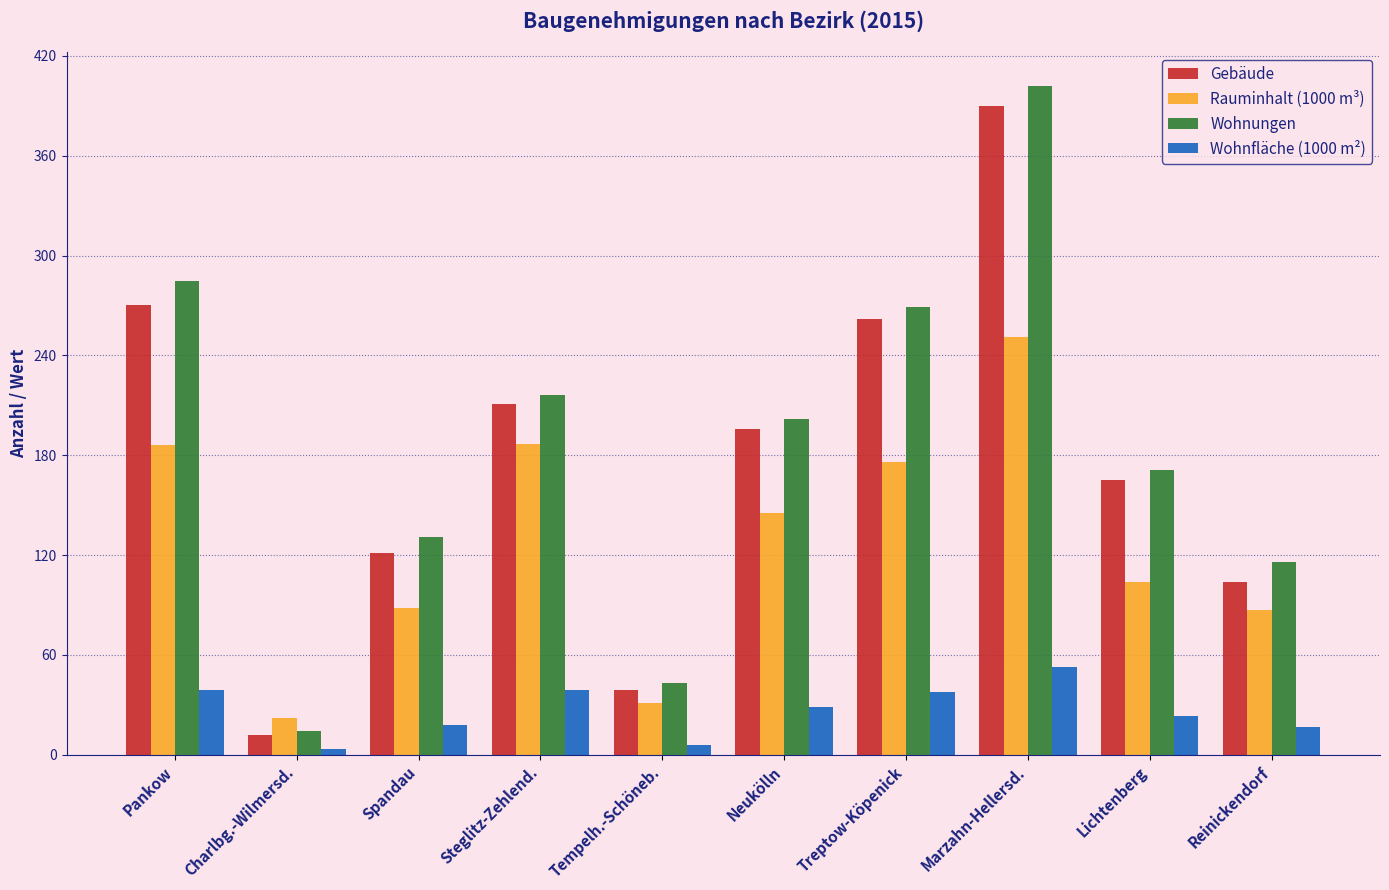

What is the difference between the maximum and second lowest values in the Wohnfläche (1000 m²) series?

46.5